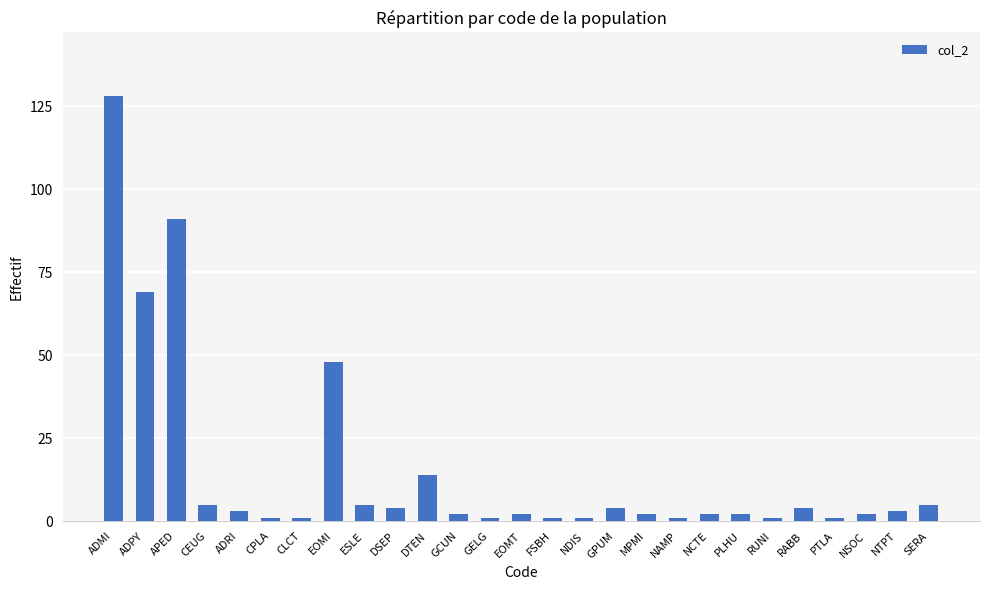

What is the label of the 10th bar from the left?

DSEP